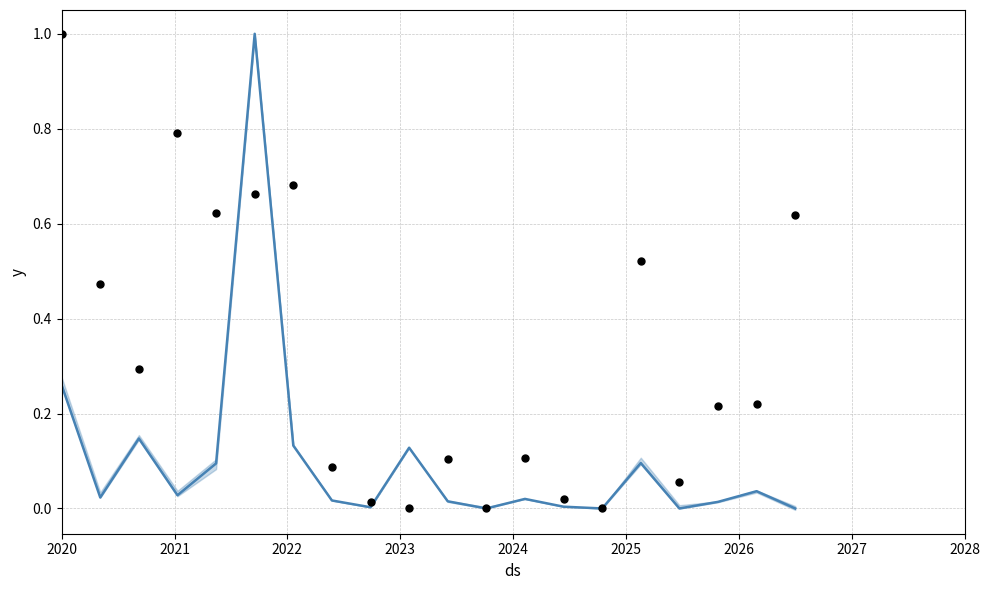

At how many categories does at least one series exceed 0?

18